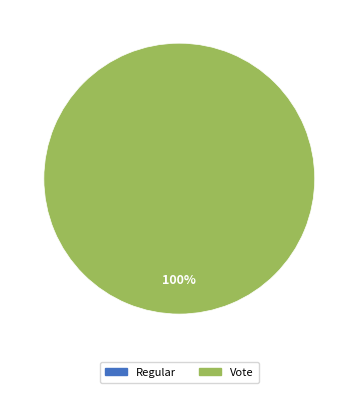

The Regular slice represents 0% of the pie. True or false?

True